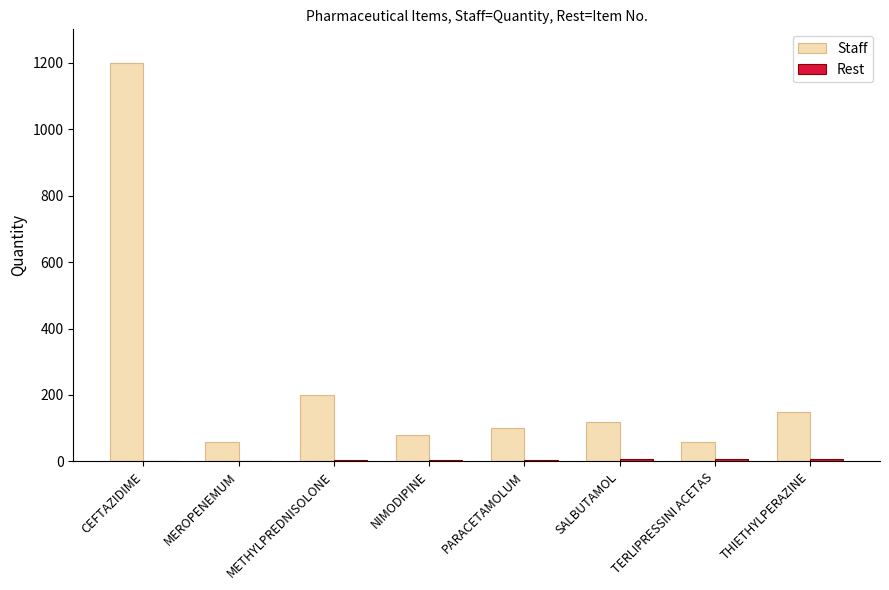

At which label is Staff closest to 630?

METHYLPREDNISOLONE